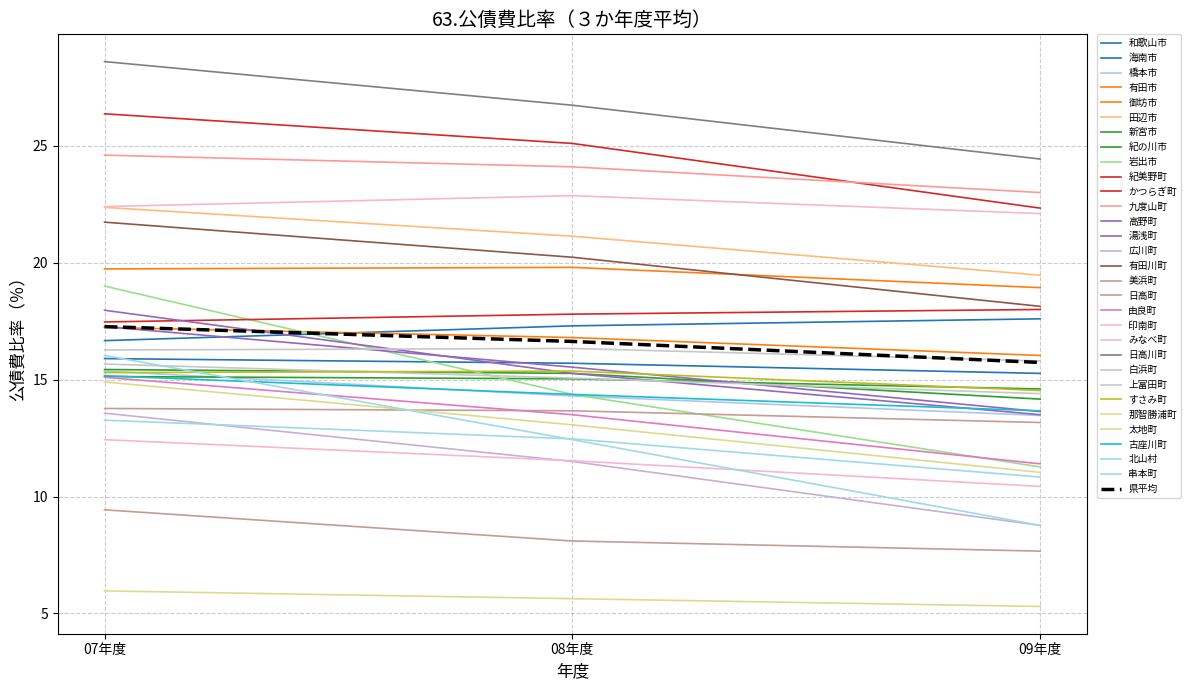

How many lines are shown in the chart?

31